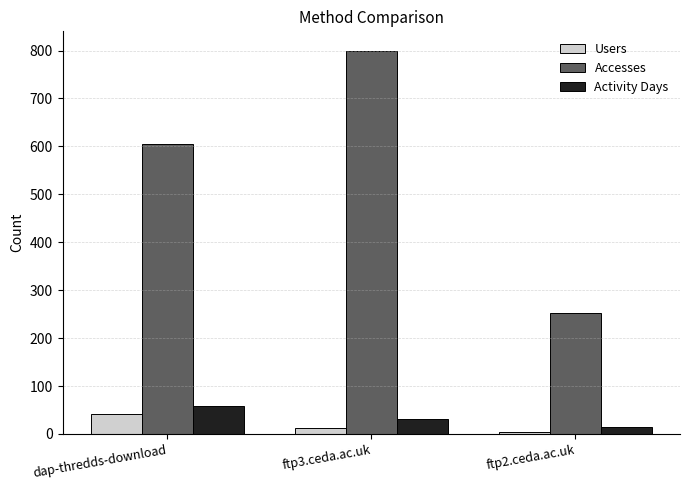

What is the difference between the Users values at ftp2.ceda.ac.uk and ftp3.ceda.ac.uk?

7